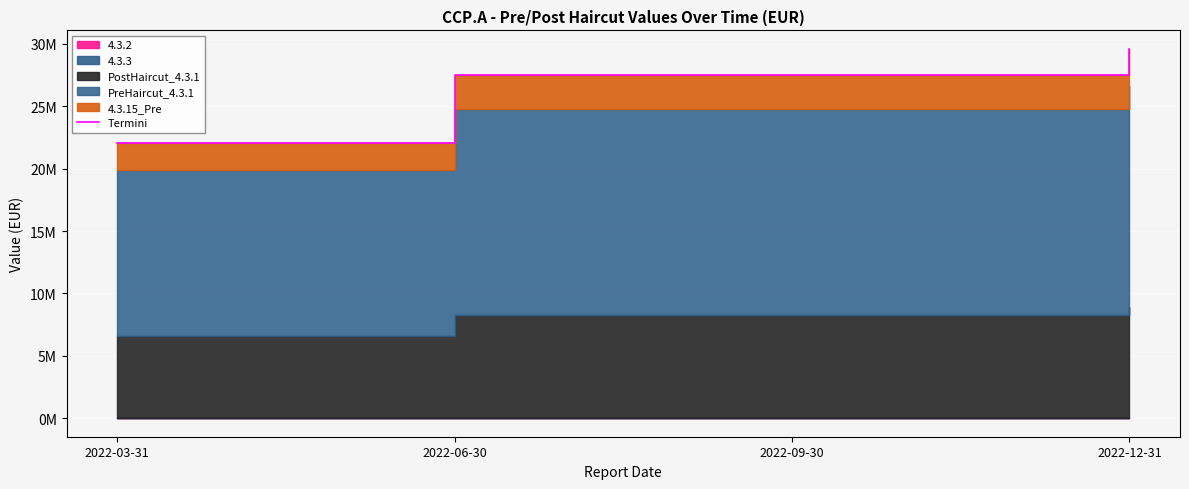

What is the average value?

26685456.8